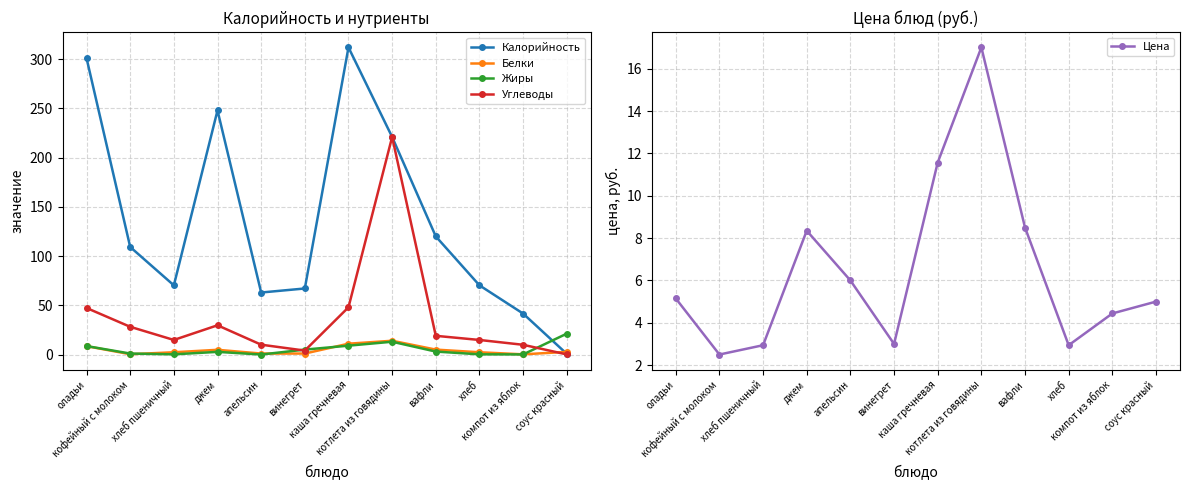

What is the lowest value of the Калорийность series?

0.7